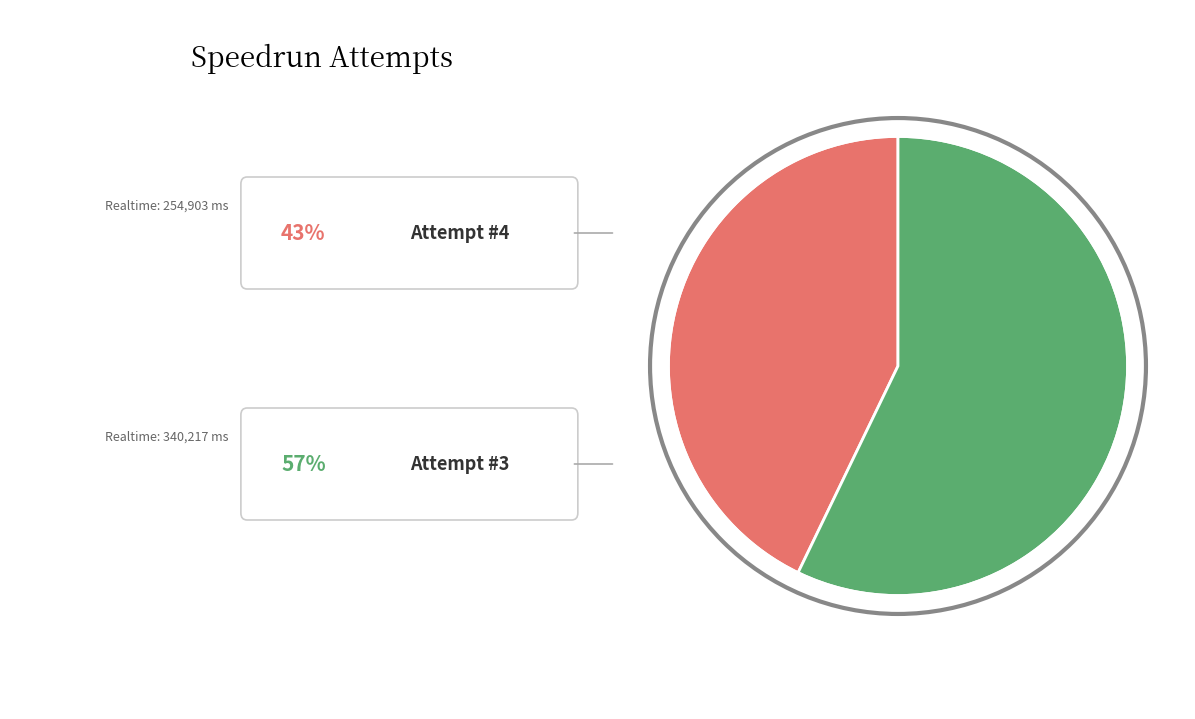

Is there a majority slice in this chart?

Yes